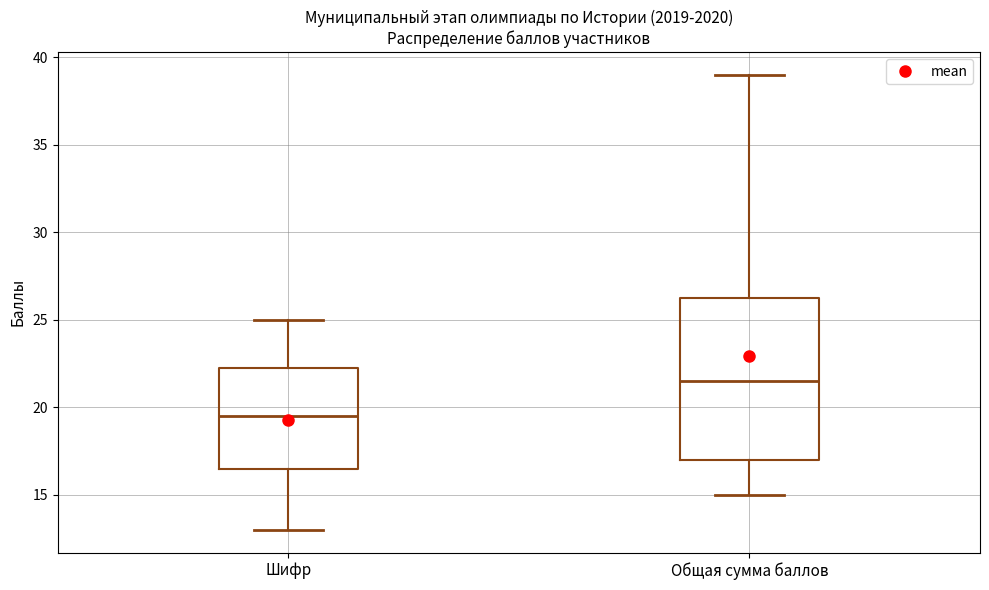

Reading left to right, transcribe this box plot: for each box, give where its median line is, the range the box spans, and where its two whiskers end, as read against the y-axis. The values are not printed on the chart, so give them approximately, as read against the axis.

Шифр: median 19.5, box 16.5 to 22.5, whiskers 13.0 to 25.0
Общая сумма баллов: median 21.5, box 17.0 to 26.5, whiskers 15.0 to 39.0